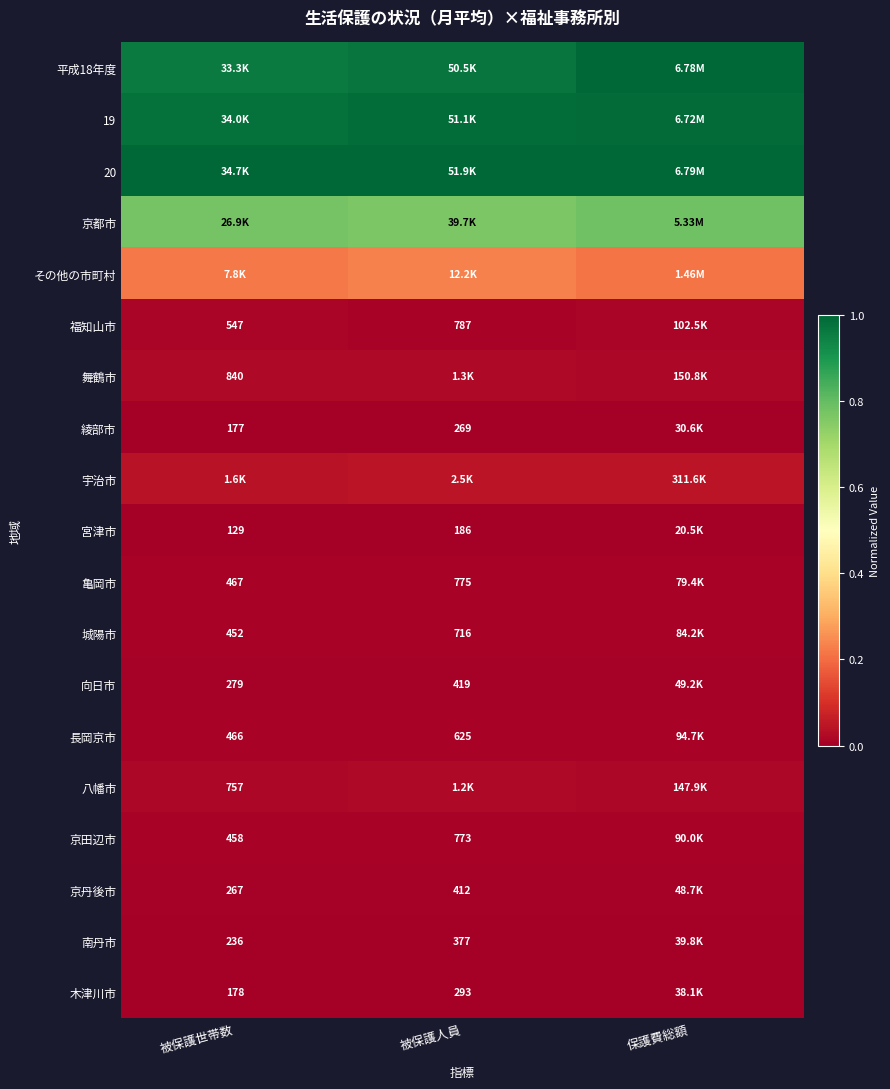

Is it true that 八幡市 equals 0.0 at 被保護人員?

False